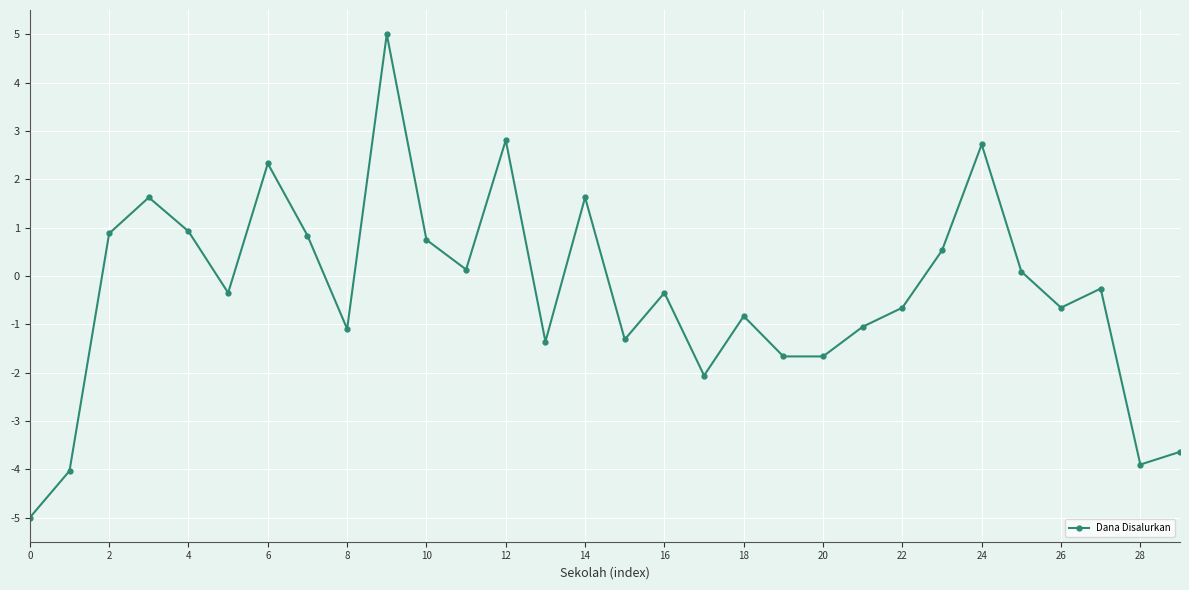

What is the value of the 7th point from the left?

2.3